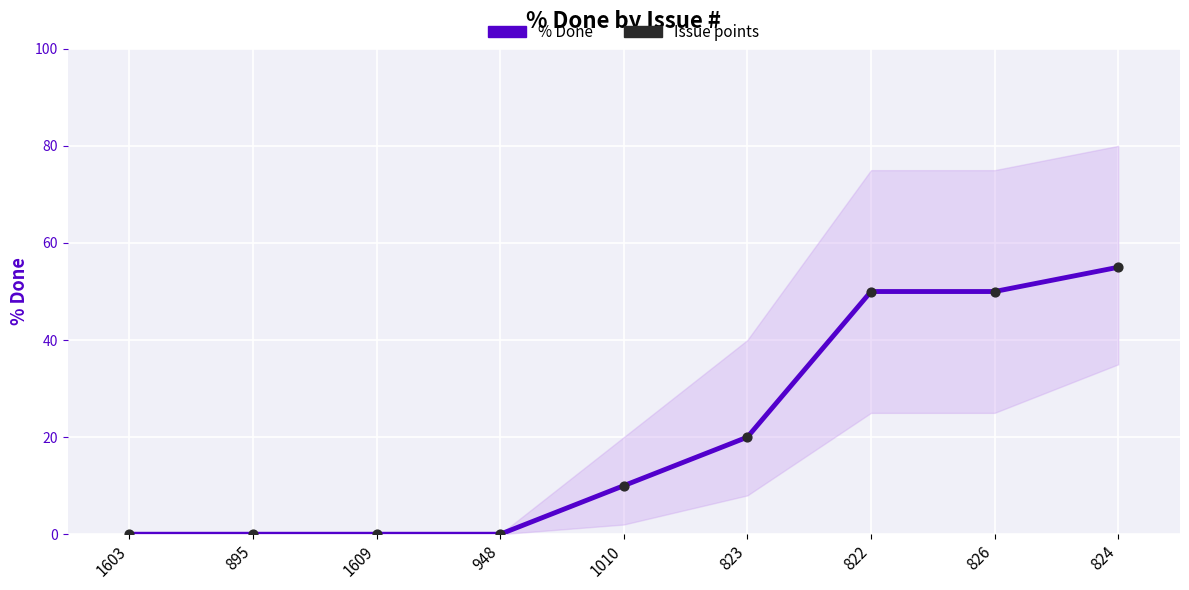

Is the value of % Done at 824 greater than the value of Issue points at 1609?

Yes